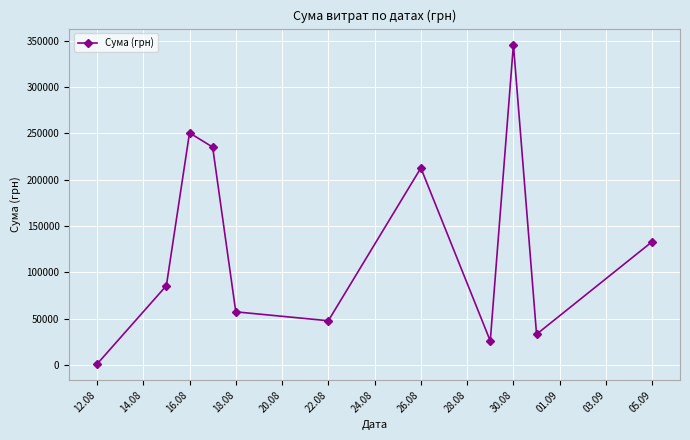

What is the value of the 3rd point from the left?

250454.0